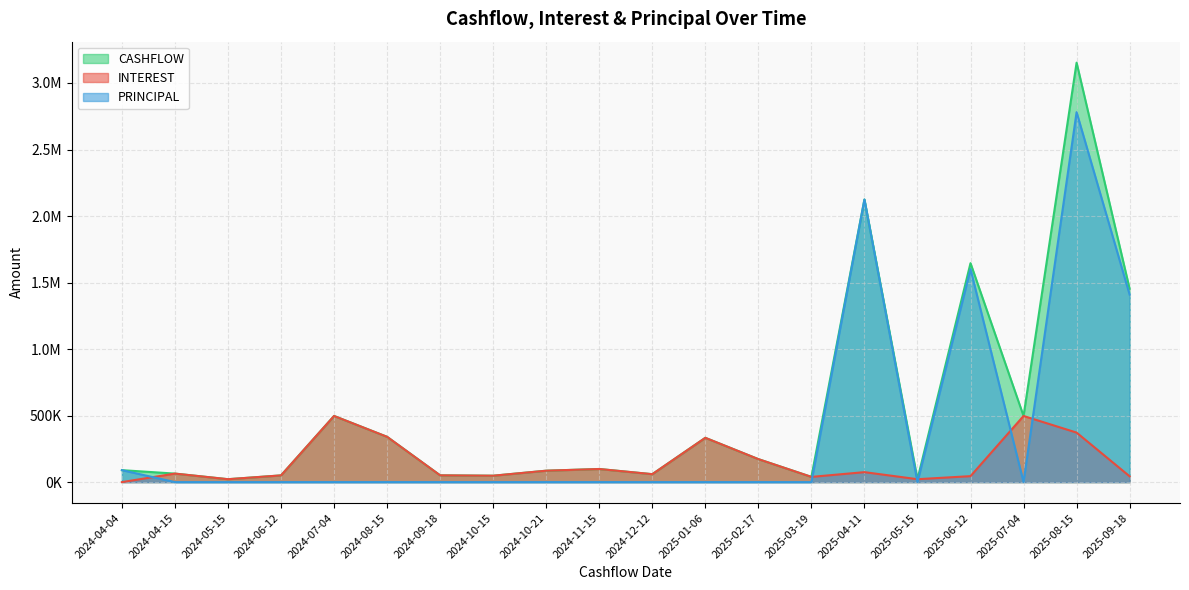

Read the CASHFLOW value at 2024-11-15.

98533.8